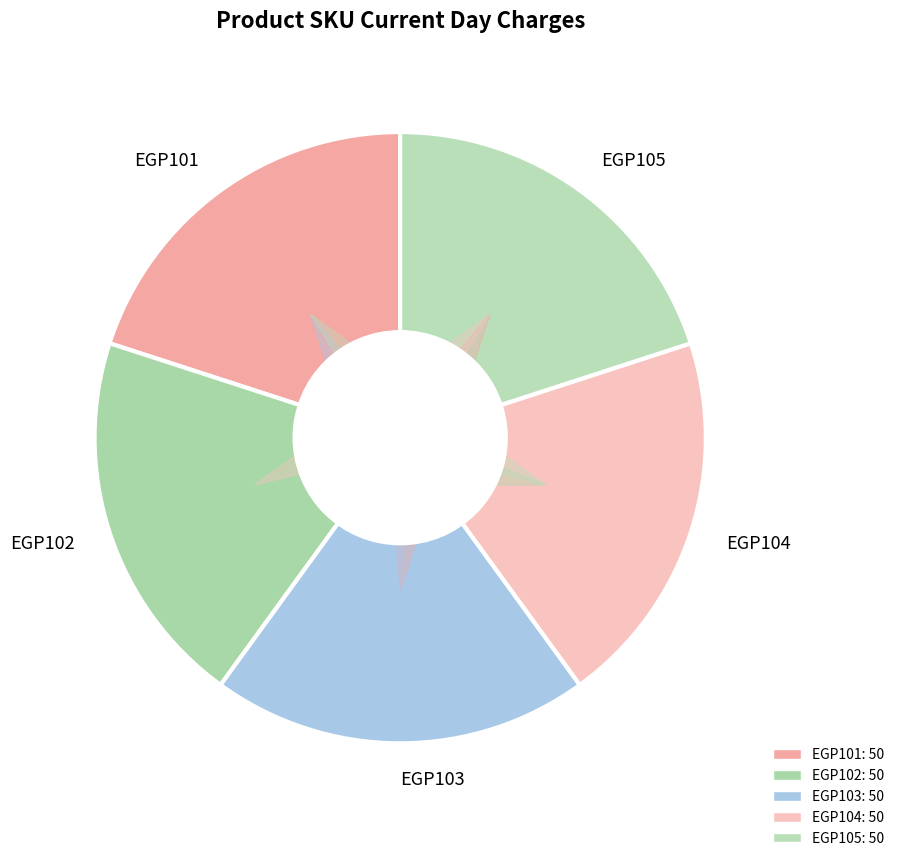

What is the largest slice in the pie chart?

EGP101